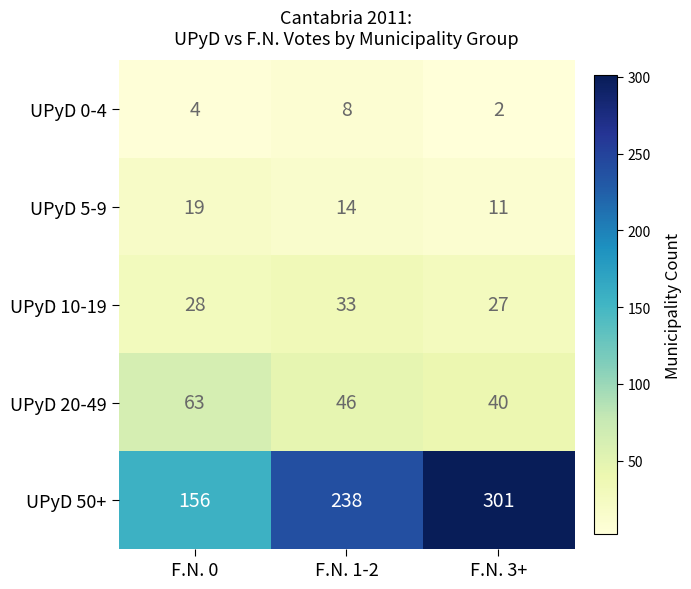

Reading left to right, transcribe all the data shown in this chart.

UPyD 0-4: F.N. 0=4	F.N. 1-2=8	F.N. 3+=2
UPyD 5-9: F.N. 0=19	F.N. 1-2=14	F.N. 3+=11
UPyD 10-19: F.N. 0=28	F.N. 1-2=33	F.N. 3+=27
UPyD 20-49: F.N. 0=63	F.N. 1-2=46	F.N. 3+=40
UPyD 50+: F.N. 0=156	F.N. 1-2=238	F.N. 3+=301